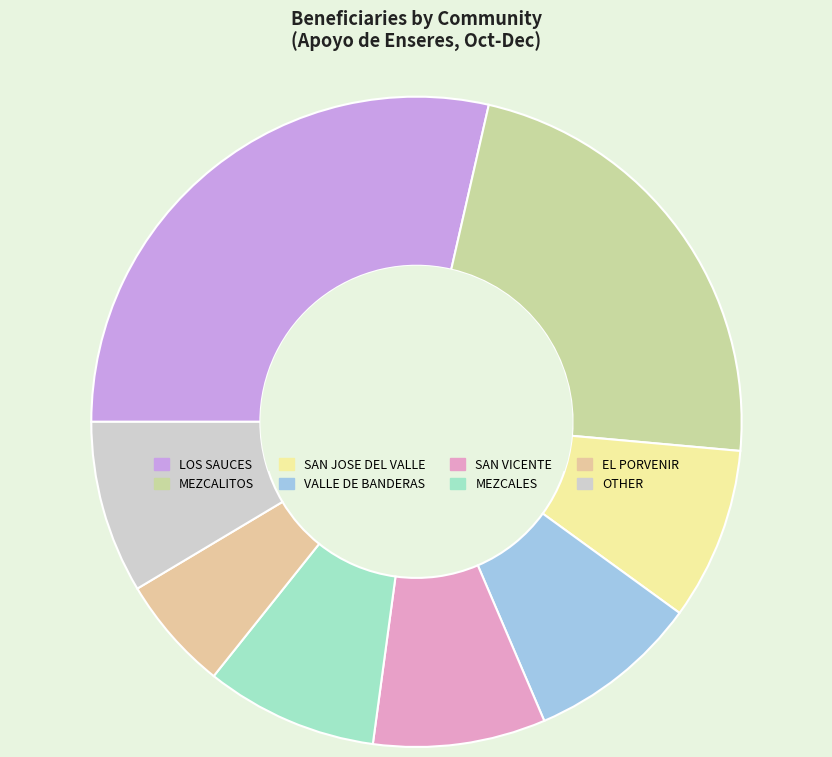

Which category has the smallest portion of the pie?

EL PORVENIR